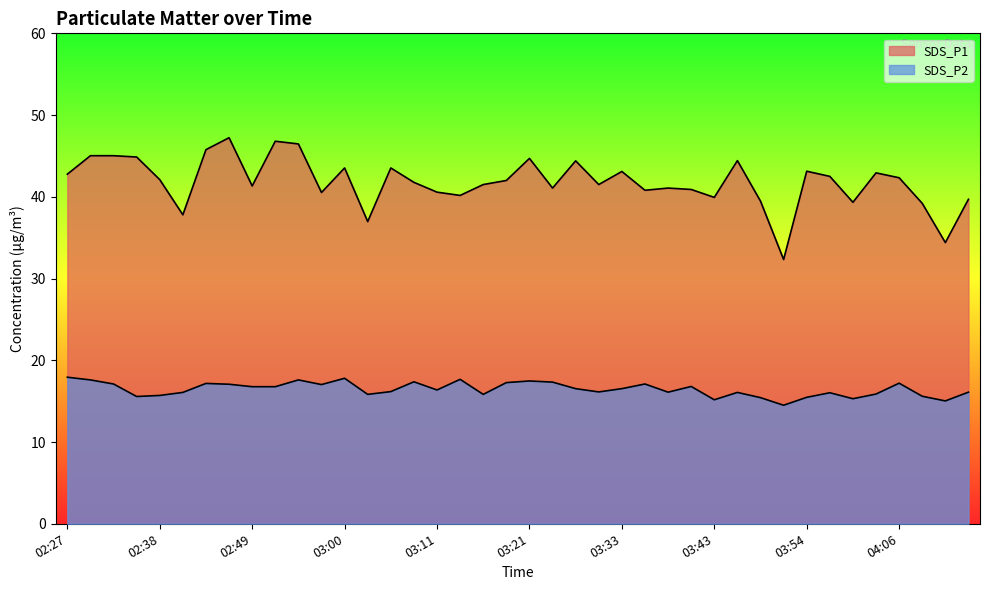

How many data points in SDS_P2 are less than 16?

12